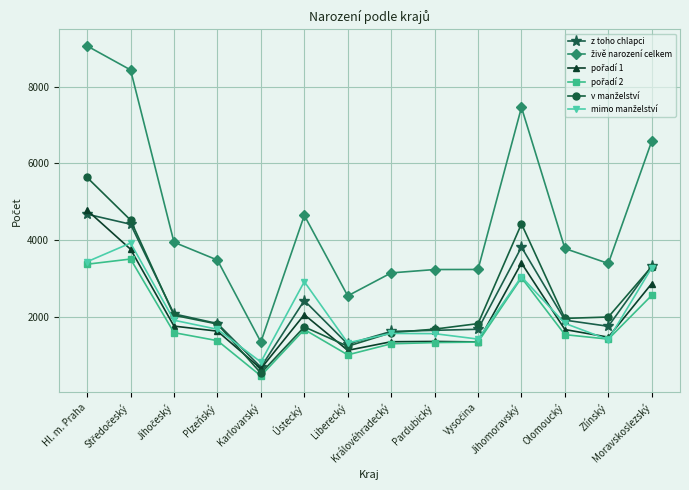

Which label corresponds to the largest value in the chart?

Hl. m. Praha